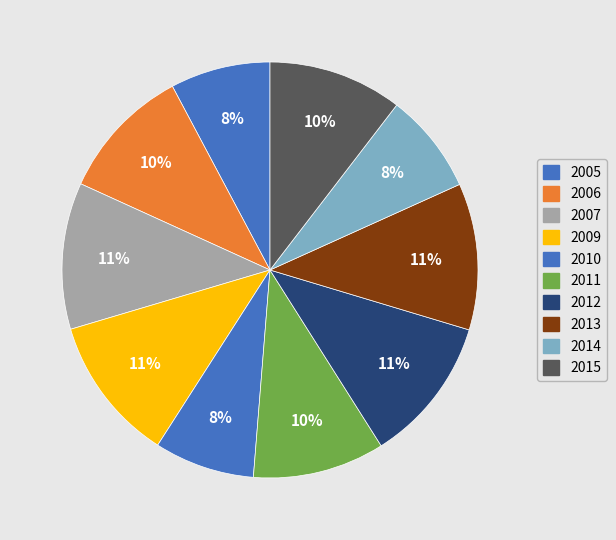

Count the number of slices in the pie.

10